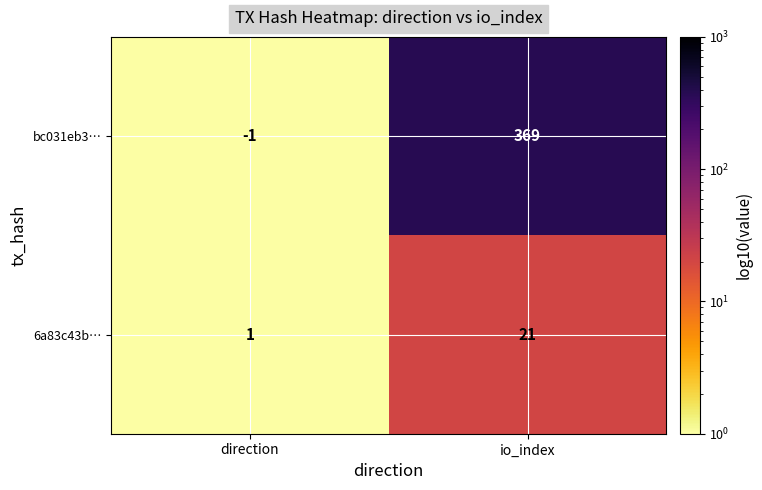

Which series has the largest total across all categories?

bc031eb3…